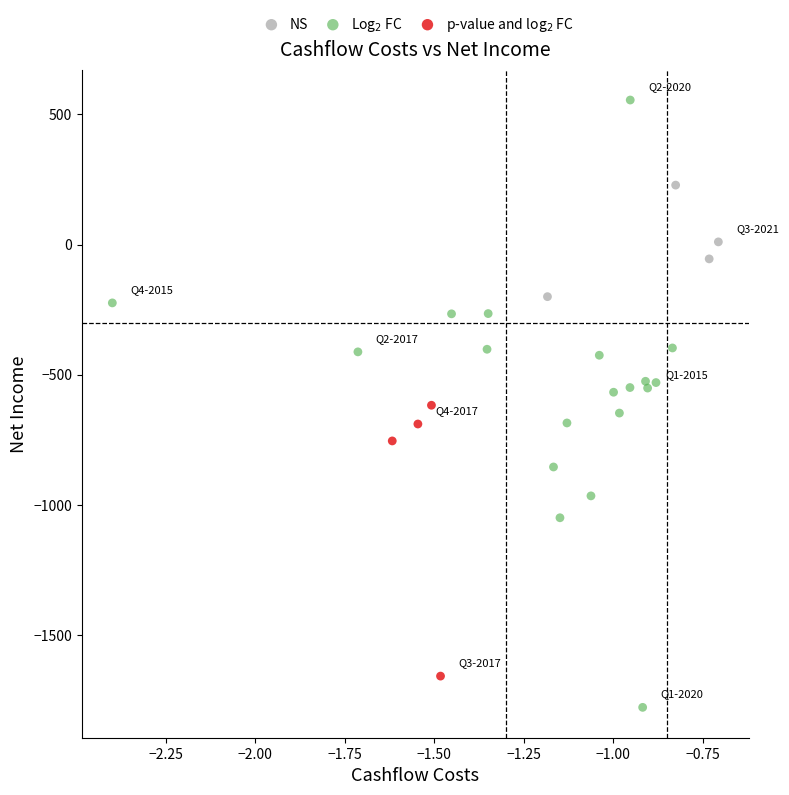

Which series has the largest Y range (max minus min)?

Log$_2$ FC